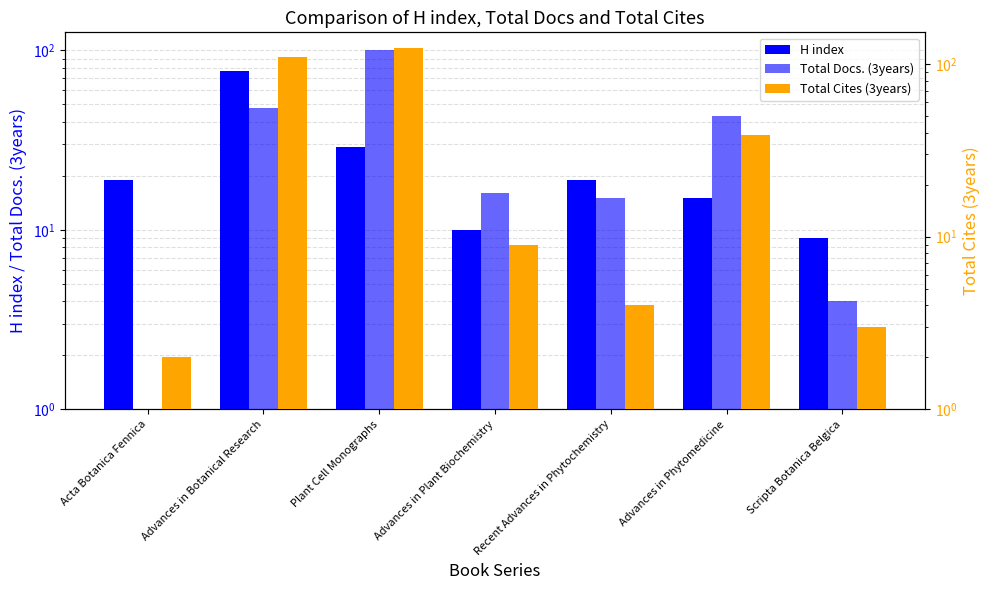

How many values in the Total Docs. (3years) series exceed 16?

3